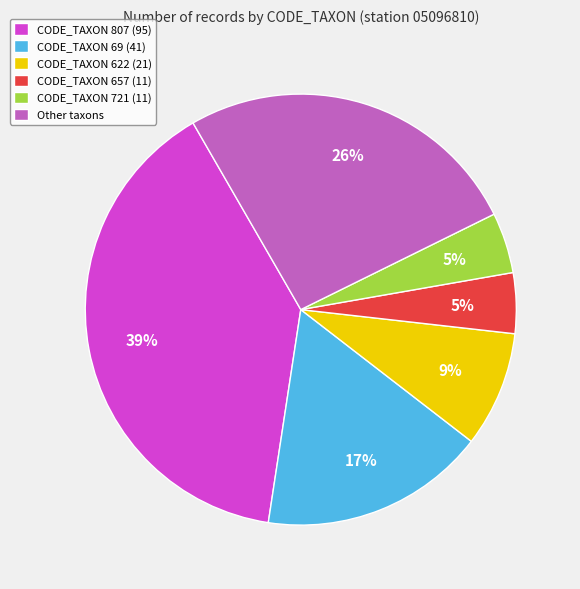

Which slice is the largest?

CODE_TAXON 807 (95)